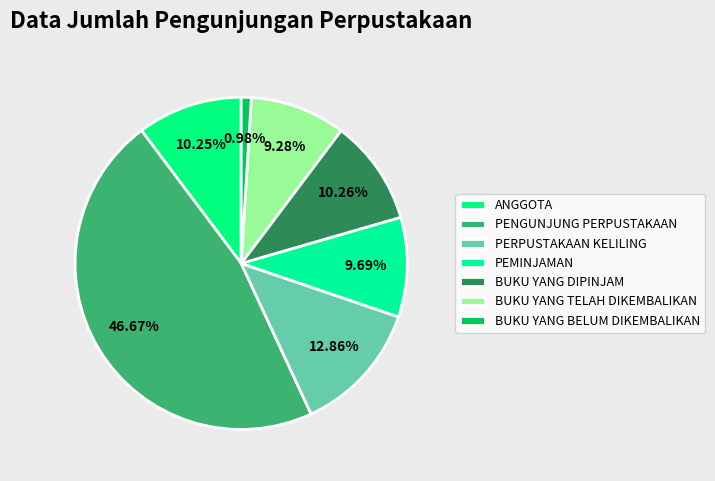

How many segments does this pie chart have?

7